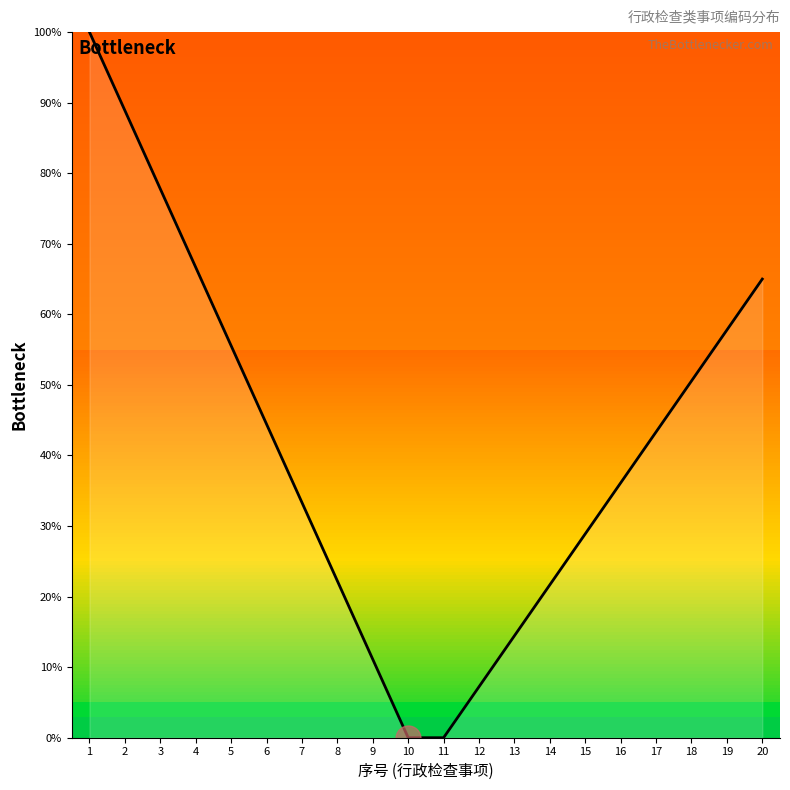

What value does the data have at 6?

44.4